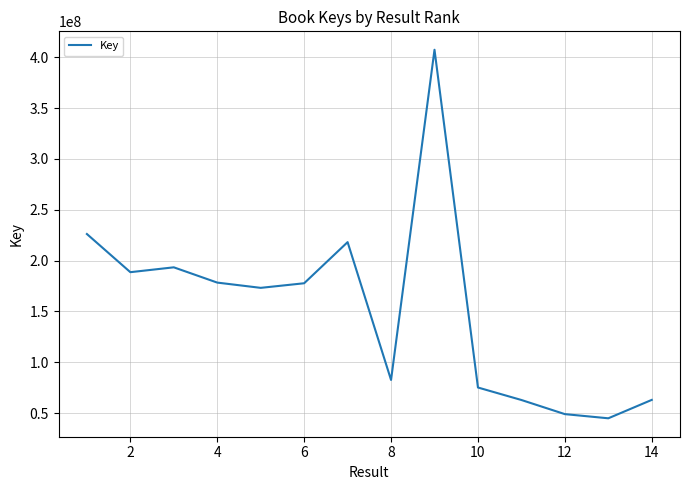

What is the average value?

152825872